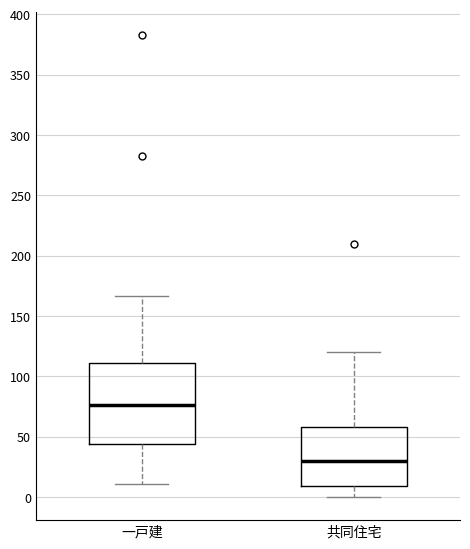

Reading left to right, transcribe this box plot: for each box, give where its median line is, the range the box spans, and where its two whiskers end, as read against the y-axis. The values are not printed on the chart, so give them approximately, as read against the axis.

一戸建: median 75, box 45 to 110, whiskers 10 to 165
共同住宅: median 30, box 10 to 60, whiskers 0 to 120